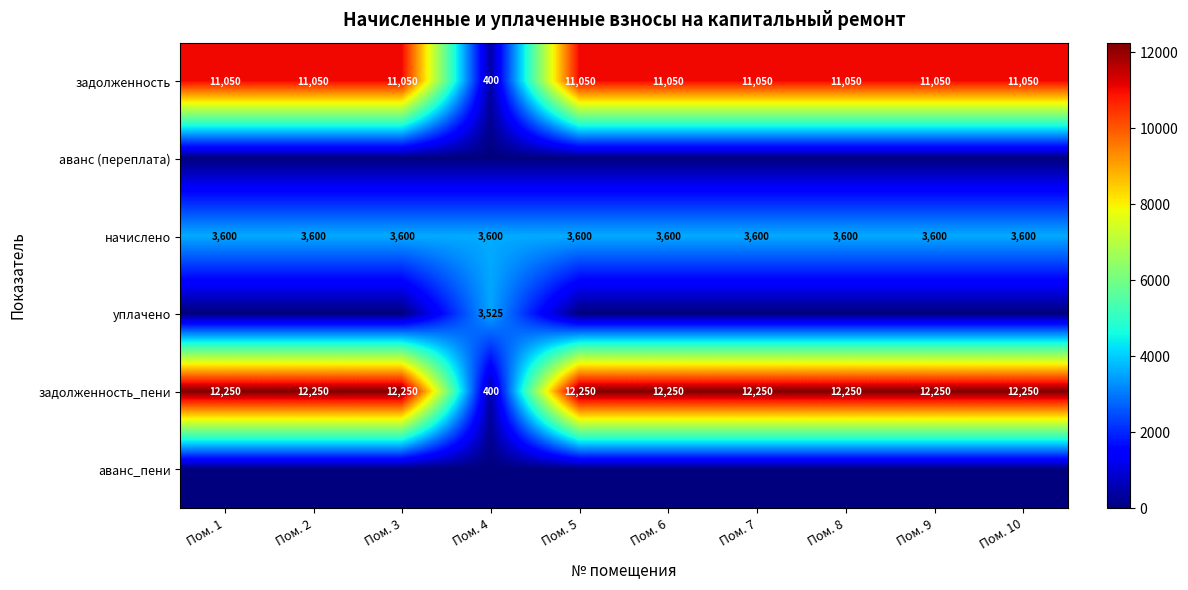

What is the minimum value for задолженность_пени?

400